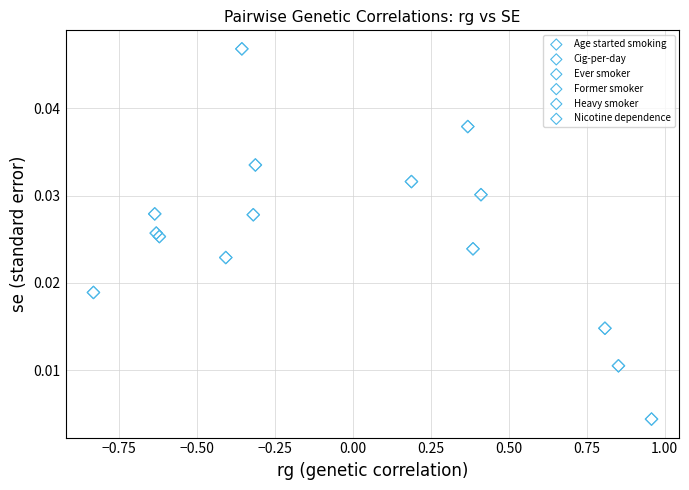

What are all the series names shown in the legend?

Age started smoking, Cig-per-day, Ever smoker, Former smoker, Heavy smoker, Nicotine dependence